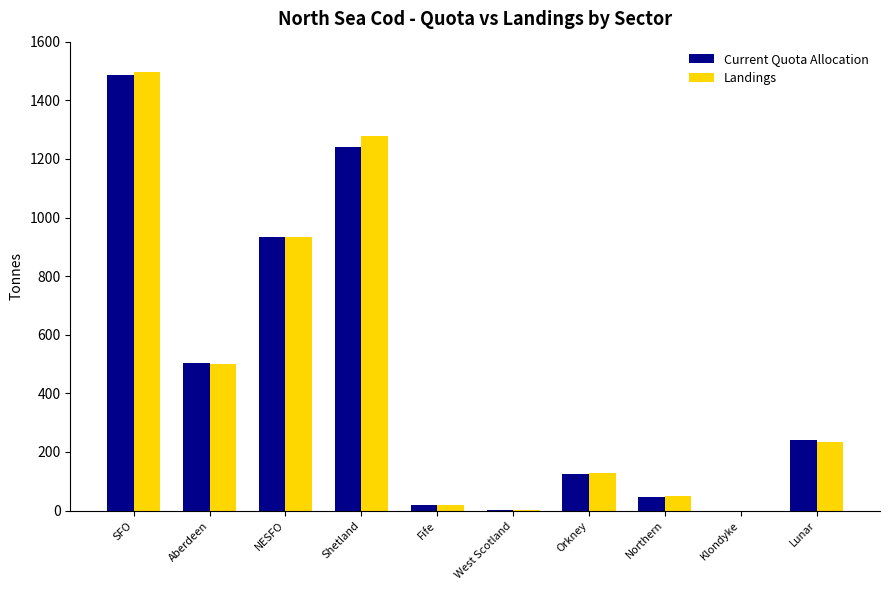

Is it true that Landings equals 934.9 at NESFO?

True